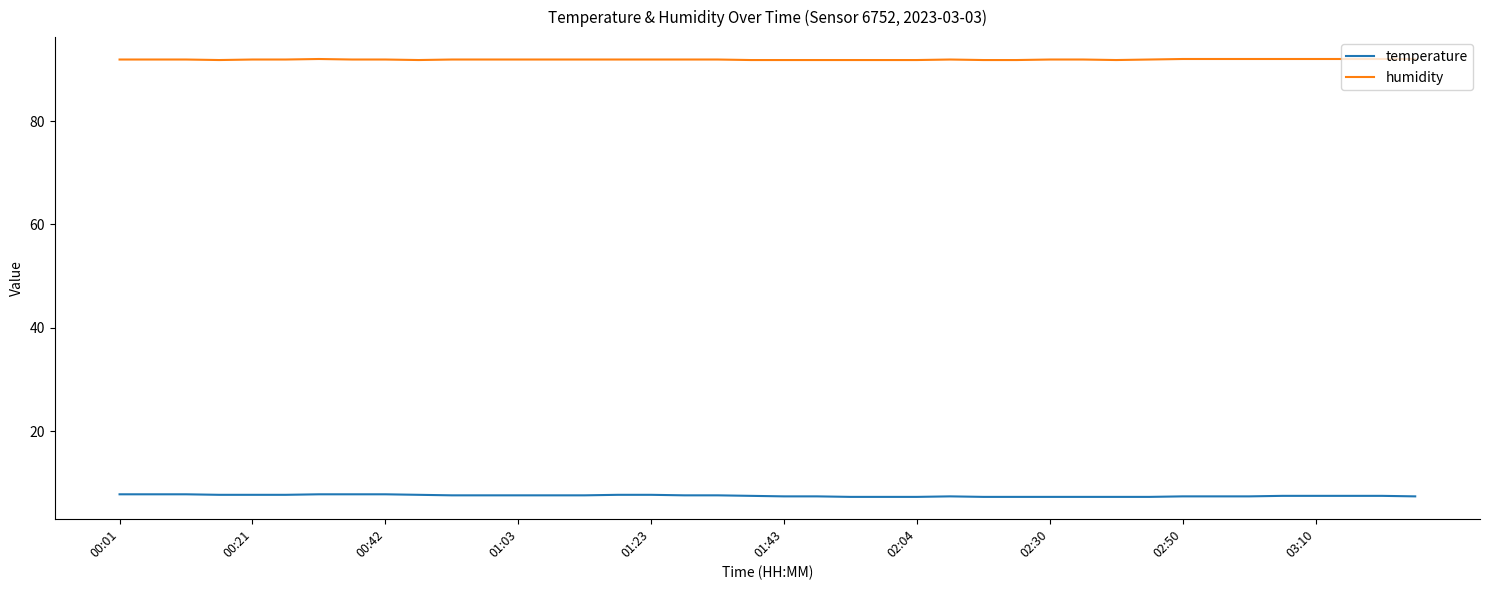

True or false: humidity and temperature cross at least once.

False